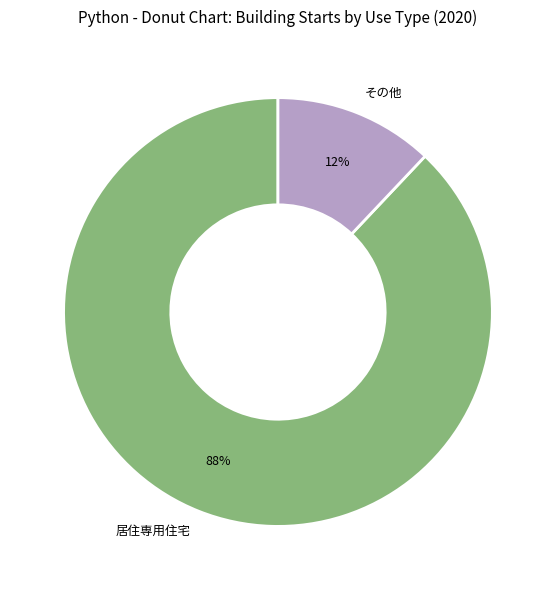

What is the largest slice in the pie chart?

居住専用住宅